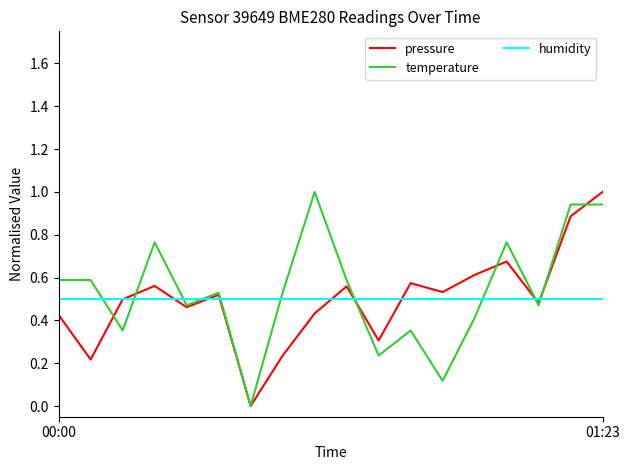

Is this an area chart (filled region under the line)?

No